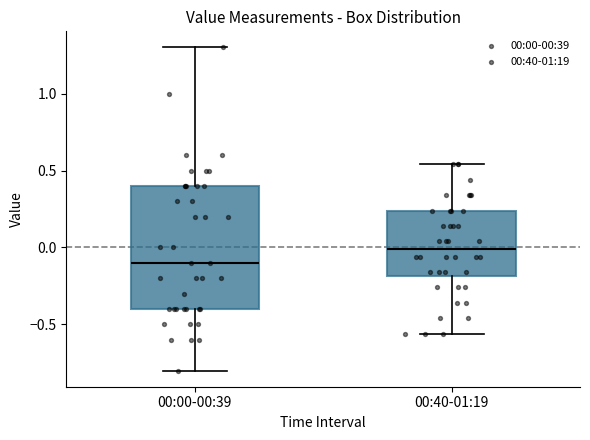

Where is the lower edge of the box for 00:40-01:19 on the y-axis? The values are not printed on the chart, so give them approximately, as read against the axis.

-0.20